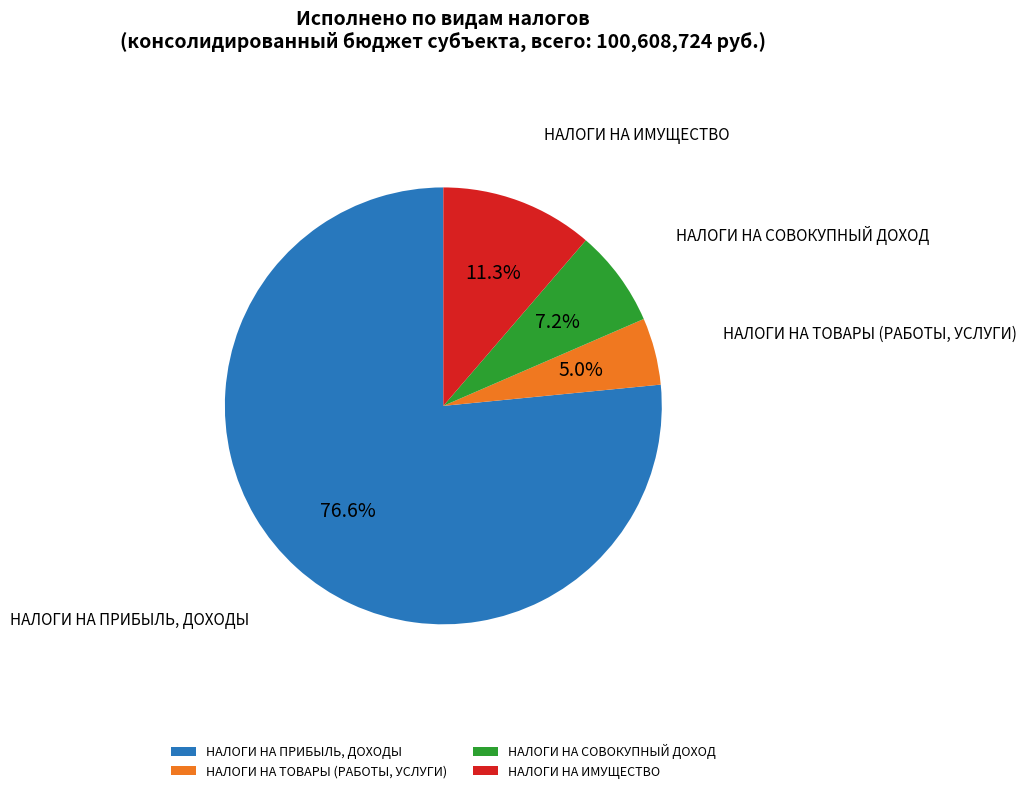

Between НАЛОГИ НА ТОВАРЫ (РАБОТЫ, УСЛУГИ) and НАЛОГИ НА СОВОКУПНЫЙ ДОХОД, which is larger?

НАЛОГИ НА СОВОКУПНЫЙ ДОХОД